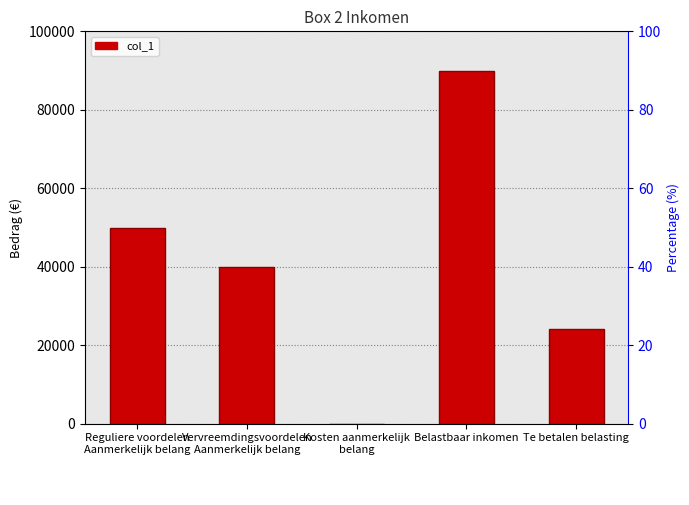

Rank the categories by value from lowest to highest.

Kosten aanmerkelijk
belang, Te betalen belasting, Vervreemdingsvoordelen
Aanmerkelijk belang, Reguliere voordelen
Aanmerkelijk belang, Belastbaar inkomen